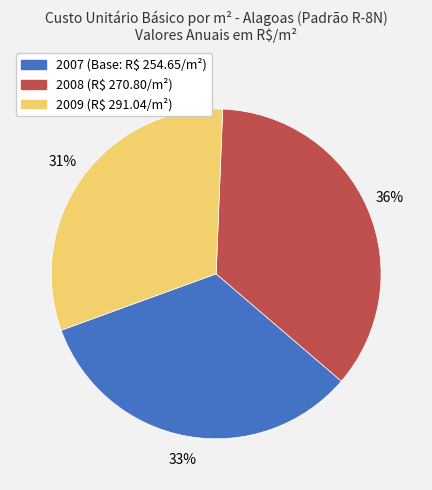

To the nearest percent, what is the average slice percentage?

33%